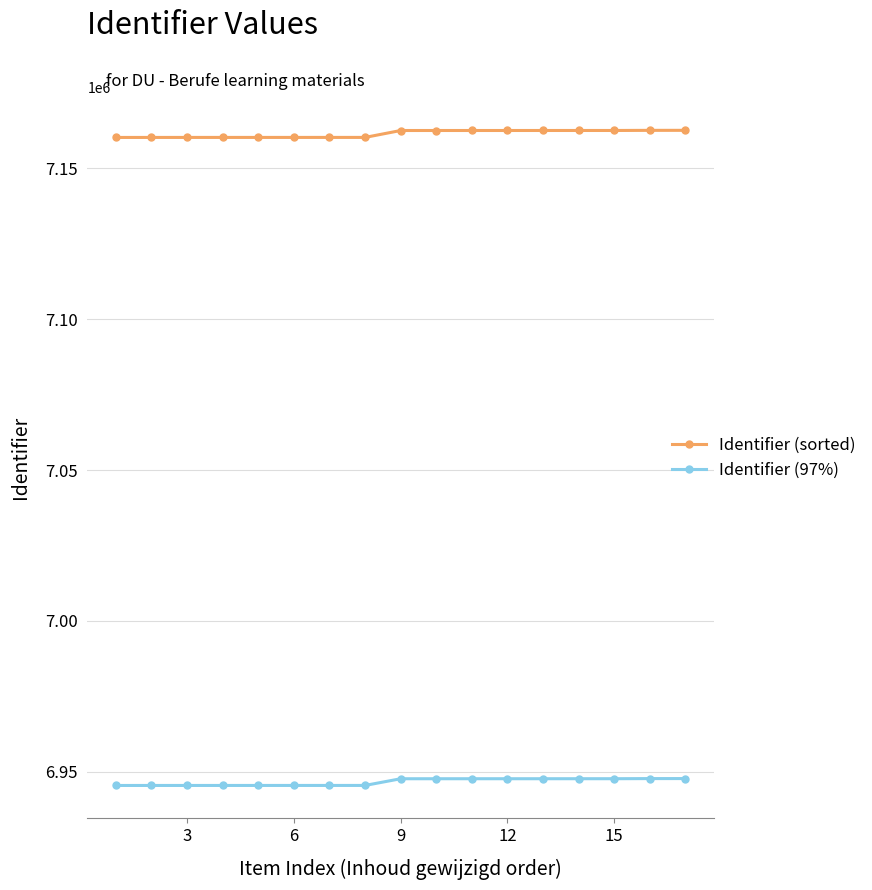

At how many categories does at least one series exceed 7048002?

17